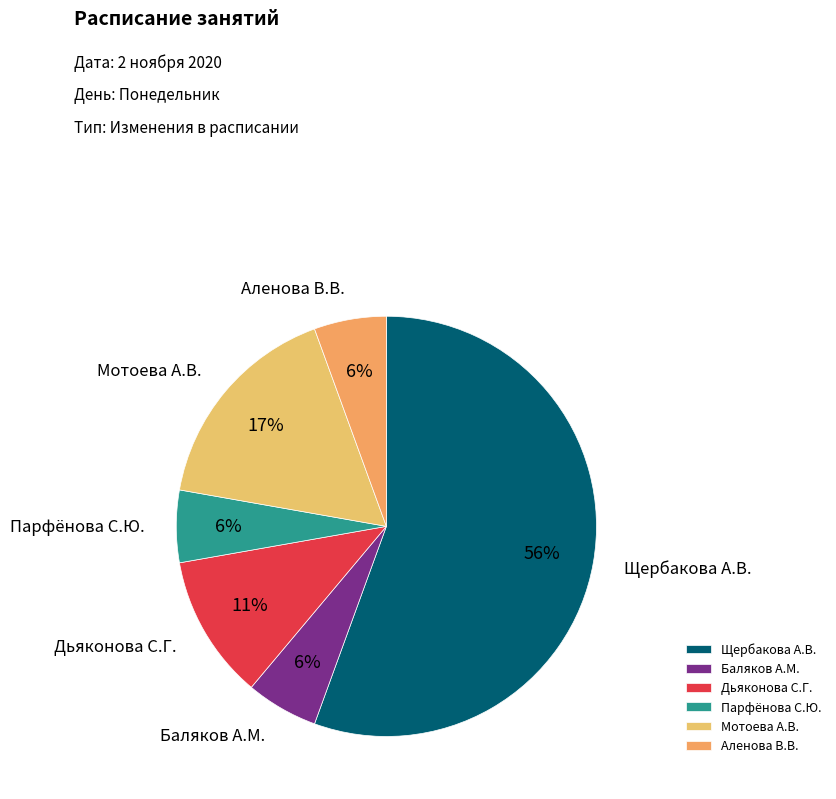

Is there a majority slice in this chart?

Yes